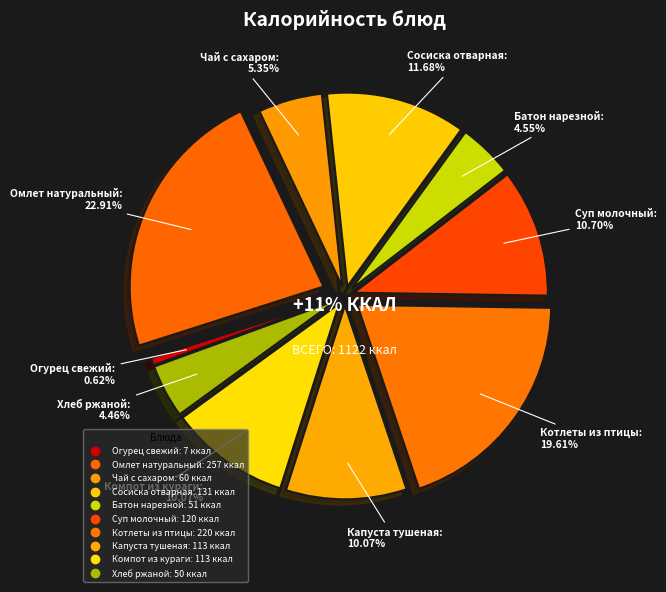

To the nearest percent, what portion does Сосиска отварная represent?

12%